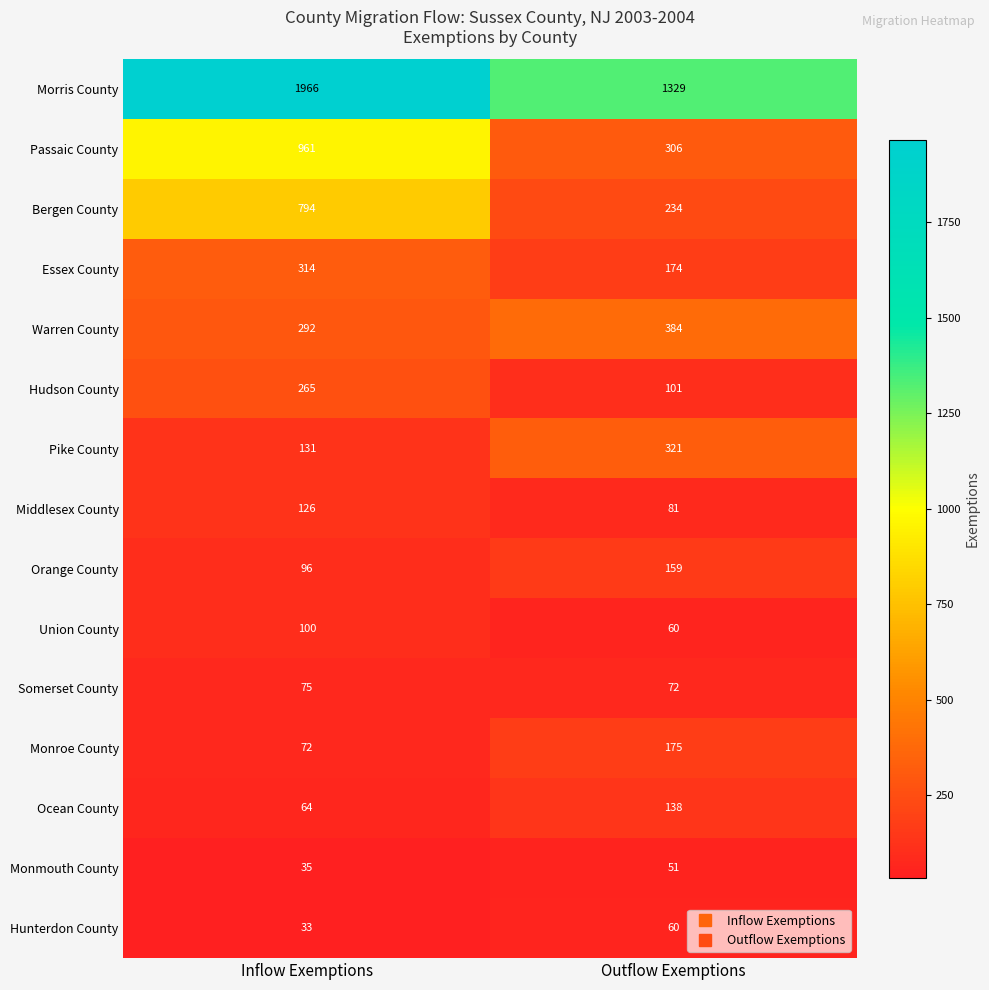

Read the Orange County value at Outflow Exemptions, to the nearest 10.

160